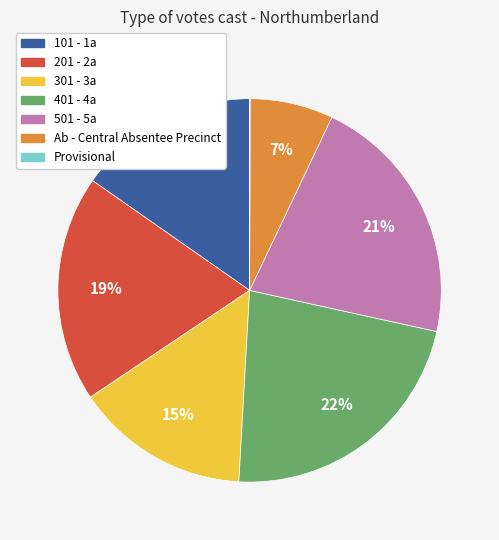

Is the sum of 401 - 4a and 301 - 3a greater than half?

No